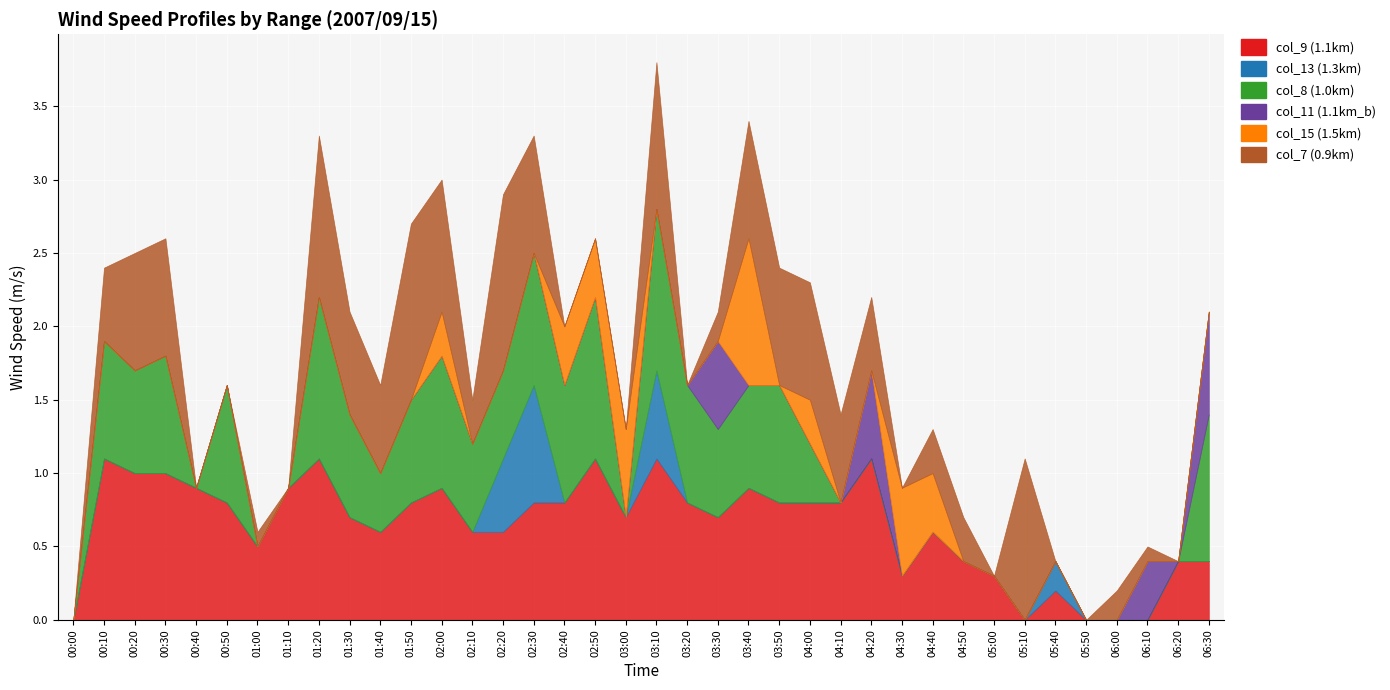

Is the value of col_13 (1.3km) at 04:40 greater than the value of col_8 (1.0km) at 03:00?

No